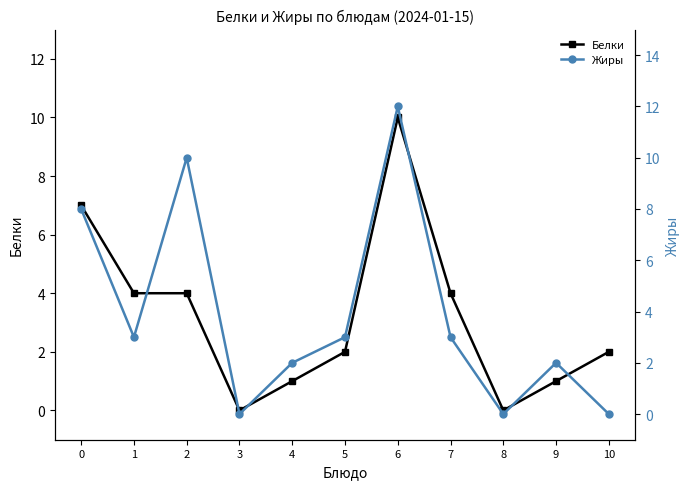

How many lines are shown in the chart?

2